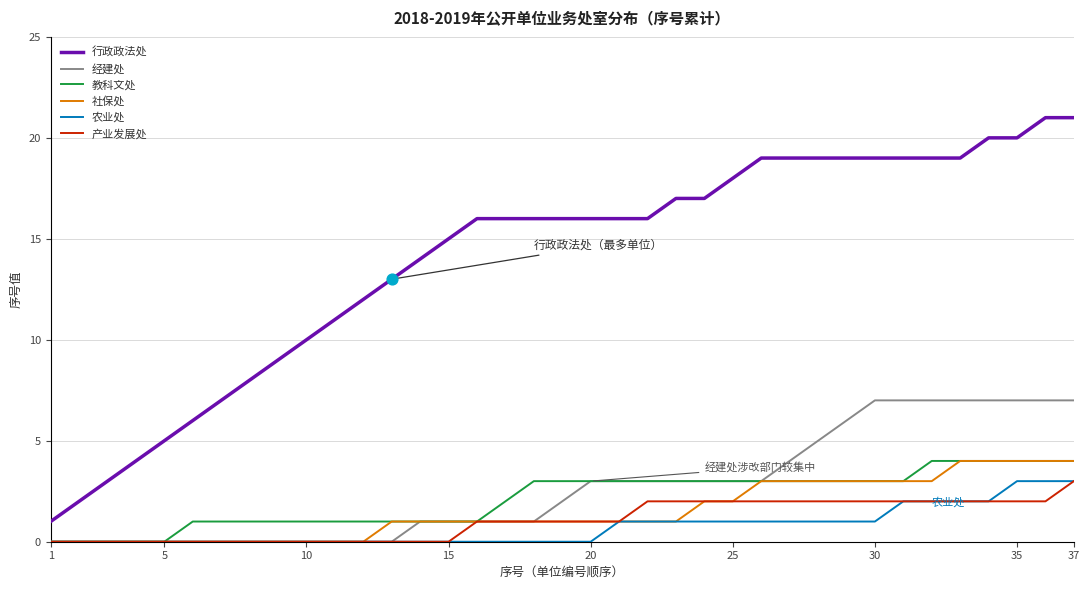

Which series has the largest total across all categories?

行政政法处